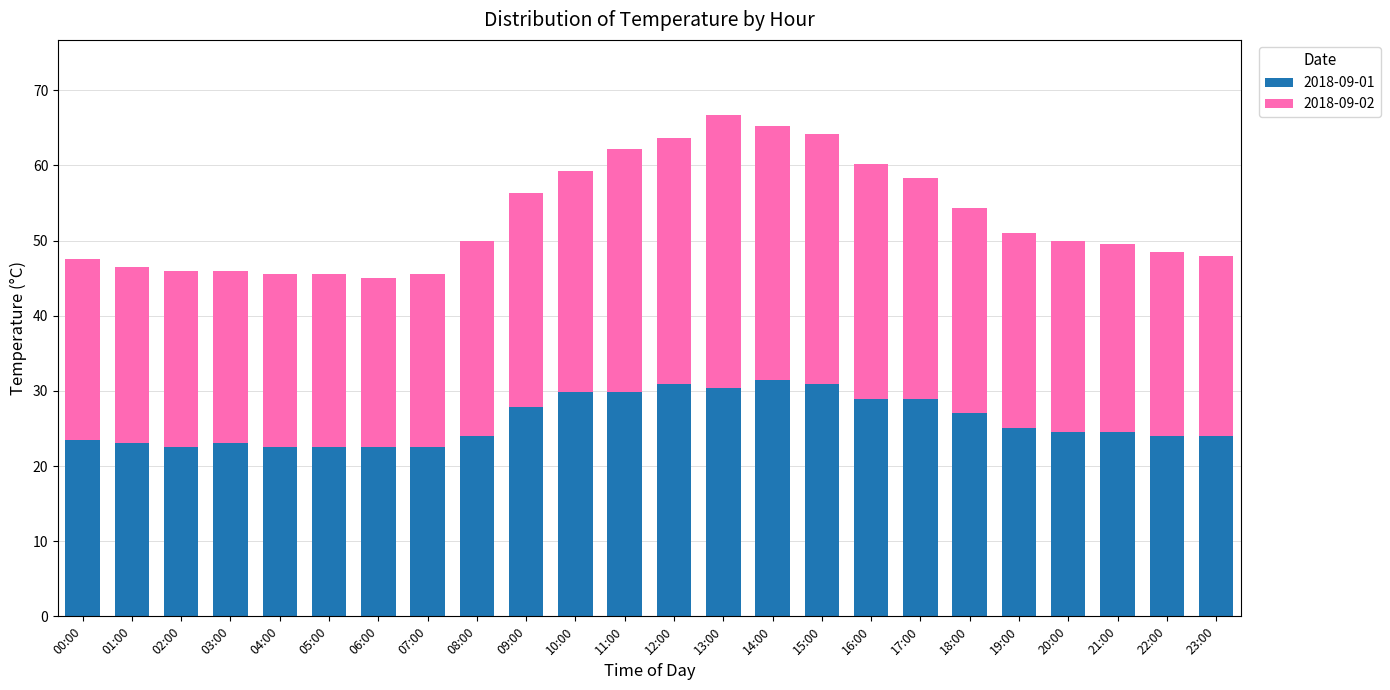

What is the sum of all 2018-09-01 values?

624.1